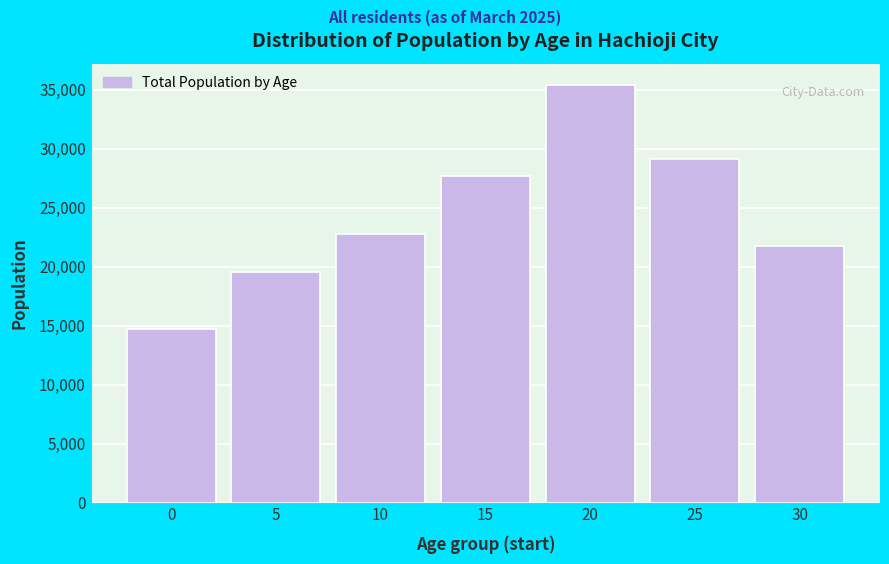

Reading left to right, transcribe all the data shown in this chart.

0=14723	5=19528	10=22763	15=27730	20=35453	25=29129	30=21731